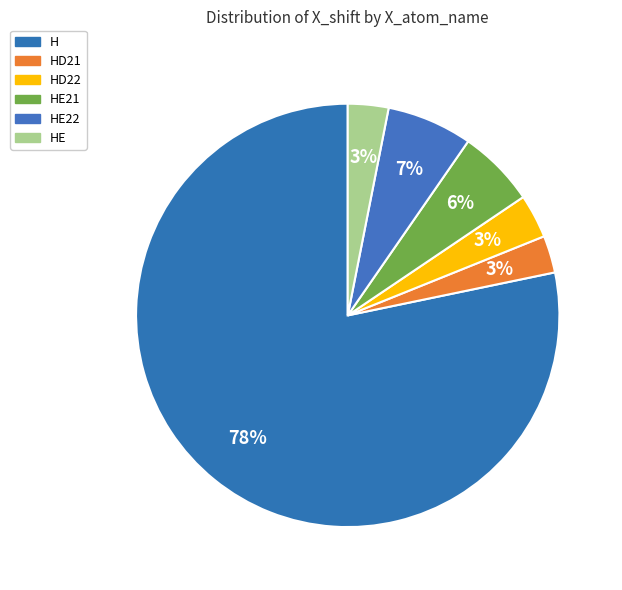

To the nearest percent, what is the average slice percentage?

17%